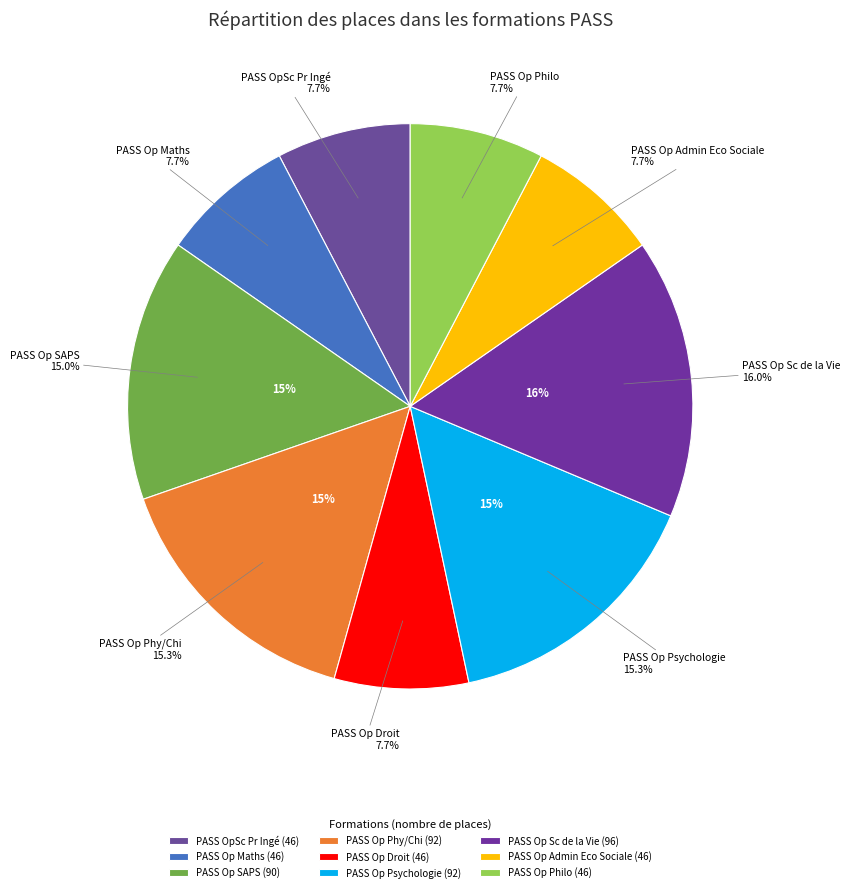

Which category has the biggest portion of the pie?

PASS Op Sc de la Vie